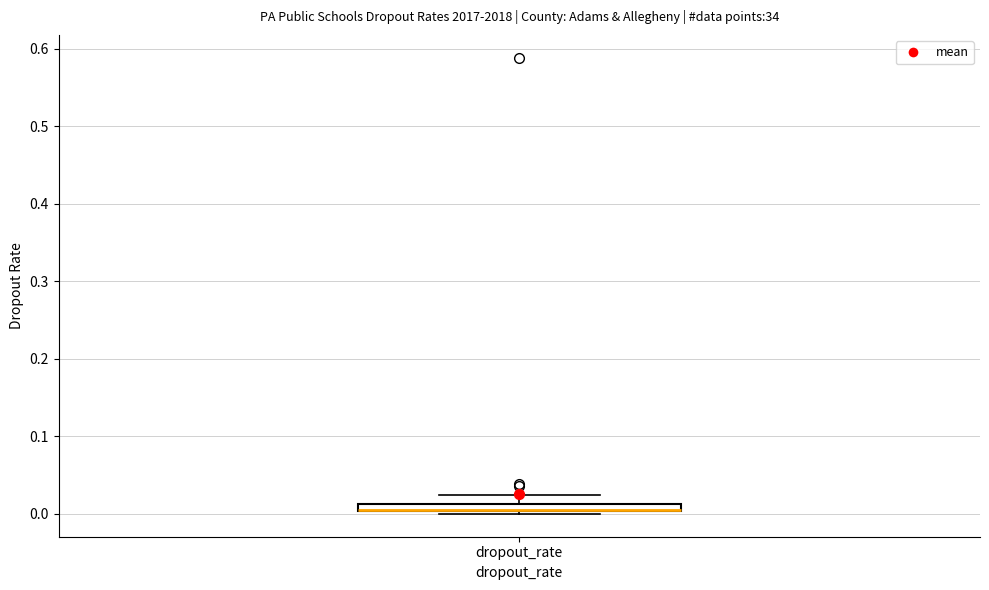

Where is the lower edge of the box for dropout_rate on the y-axis? The values are not printed on the chart, so give them approximately, as read against the axis.

0.00